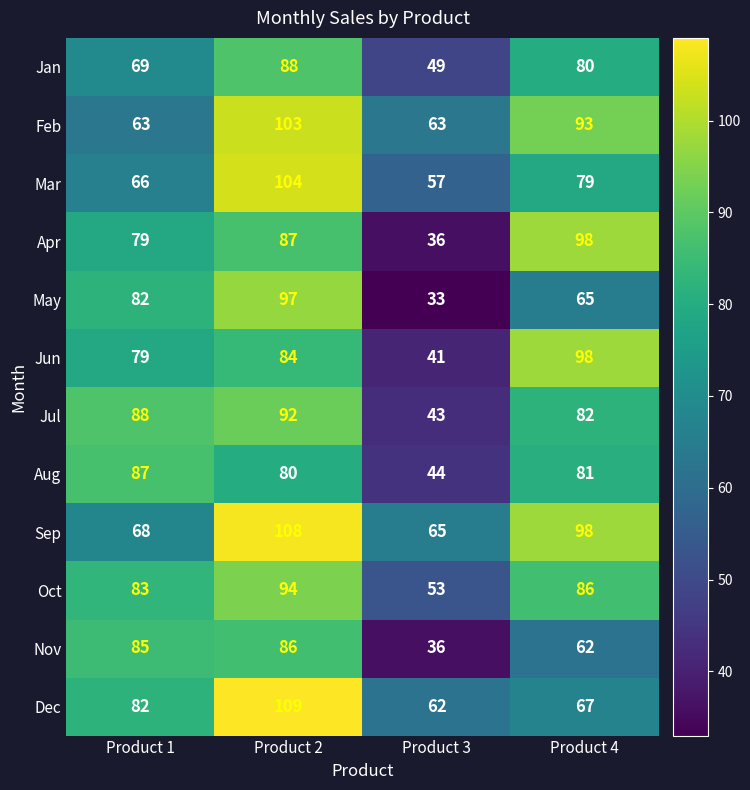

What is the maximum value shown in the chart?

109